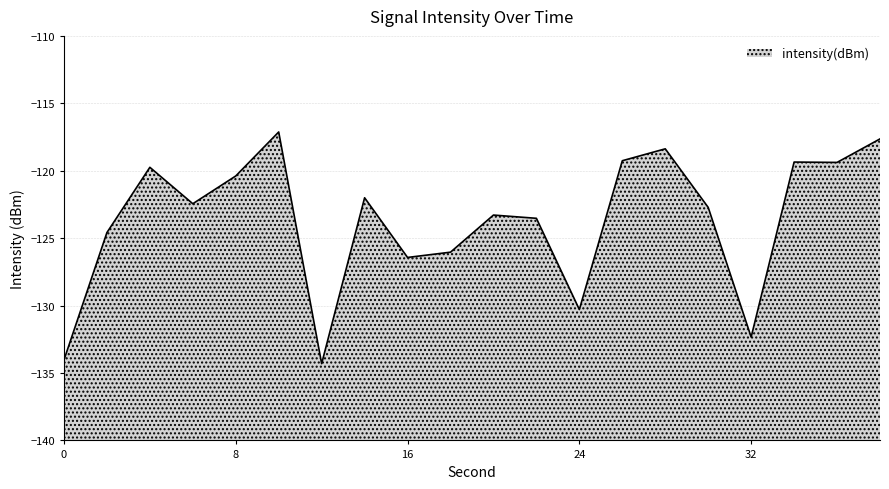

Where is the first local maximum?

4